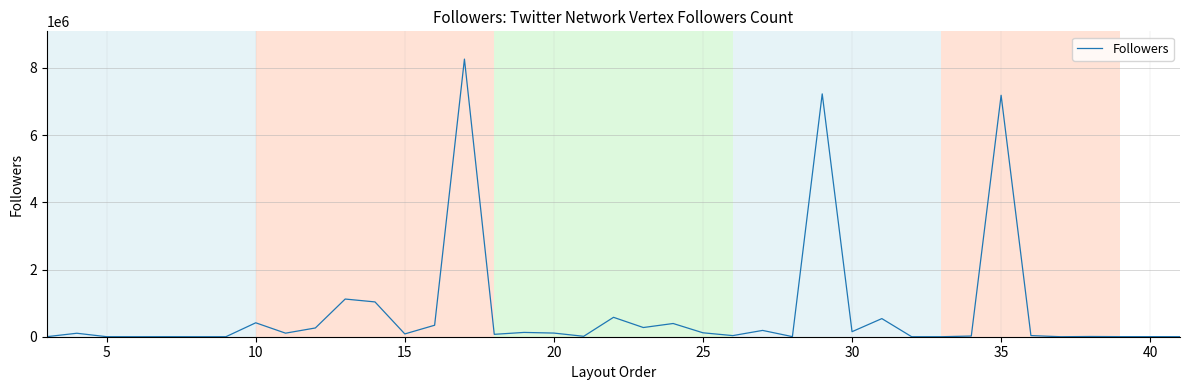

What is the greatest value displayed?

8264892